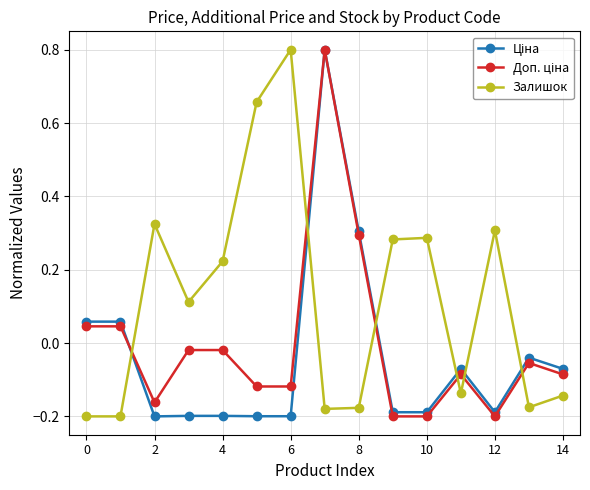

What is the maximum value shown in the chart?

0.8